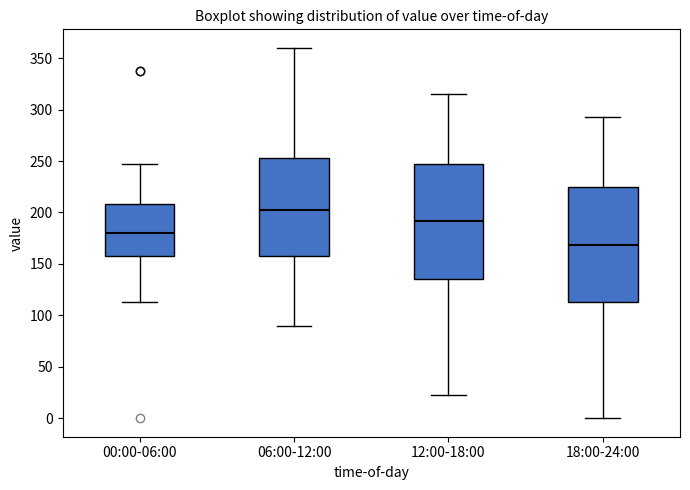

Where does the lower whisker of the box for 00:00-06:00 end on the y-axis? The values are not printed on the chart, so give them approximately, as read against the axis.

115